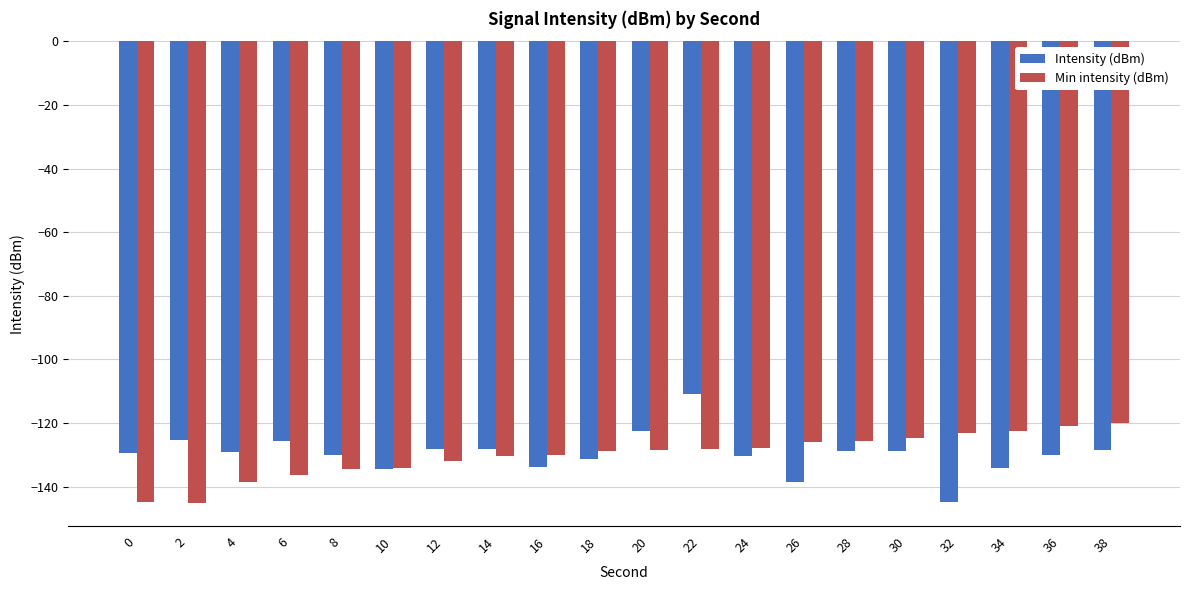

Is it true that Intensity (dBm) equals -37.5 at 10?

False